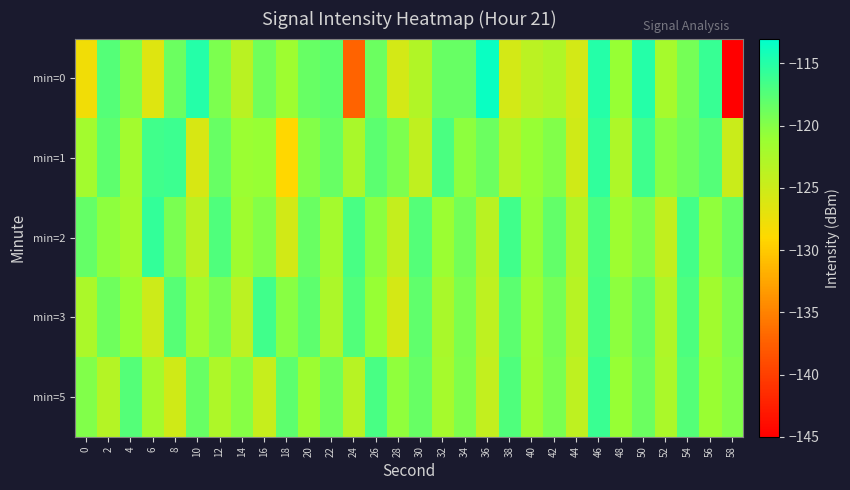

Which category has the highest value across all series?

36